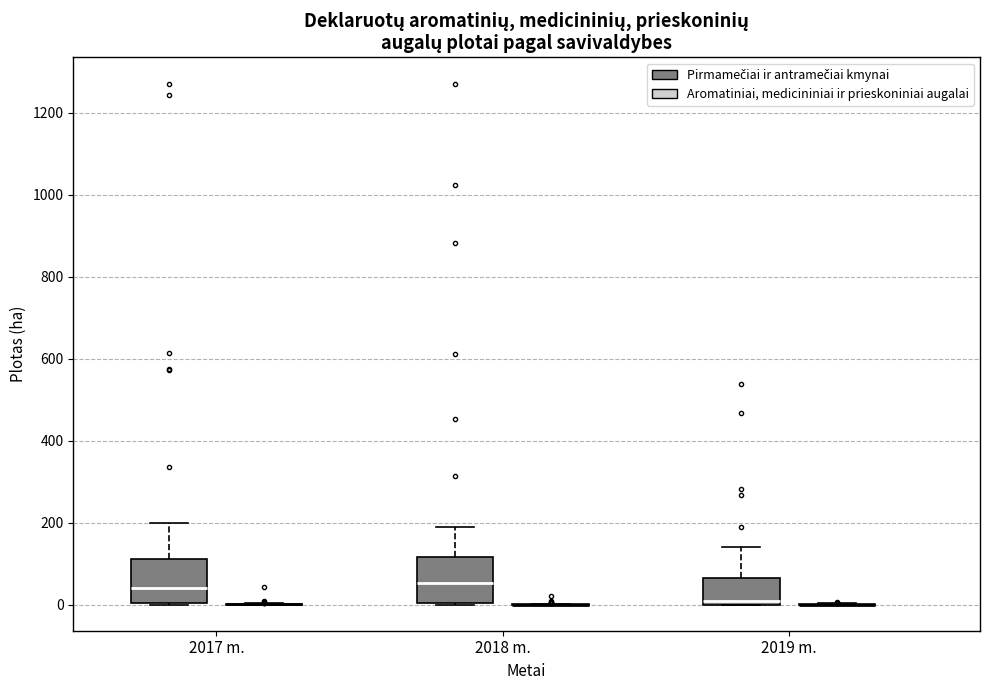

Reading left to right, transcribe this box plot: for each box, give where its median line is, the range the box spans, and where its two whiskers end, as read against the y-axis. The values are not printed on the chart, so give them approximately, as read against the axis.

2017 m. (Pirmamečiai ir antramečiai kmynai): median 40, box 0 to 120, whiskers 0 to 200
2017 m. (Aromatiniai, medicininiai ir prieskoniniai augalai): box collapsed to a line at 0, whiskers 0 to 0
2018 m. (Pirmamečiai ir antramečiai kmynai): median 60, box 0 to 120, whiskers 0 to 200
2018 m. (Aromatiniai, medicininiai ir prieskoniniai augalai): box collapsed to a line at 0, whiskers 0 to 0
2019 m. (Pirmamečiai ir antramečiai kmynai): median 0 (just above the box's lower edge), box 0 to 60, whiskers 0 to 140
2019 m. (Aromatiniai, medicininiai ir prieskoniniai augalai): box collapsed to a line at 0, whiskers 0 to 0